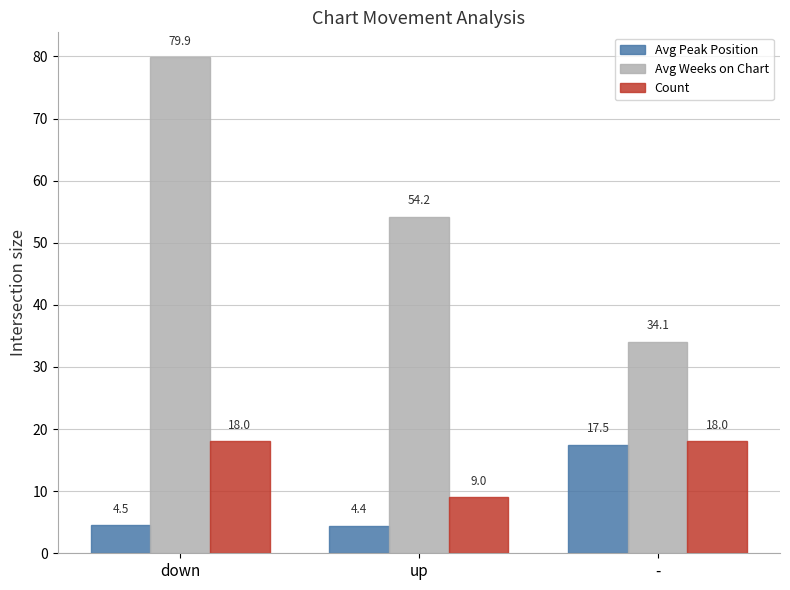

The value of Avg Weeks on Chart at down is 79.9. True or false?

True